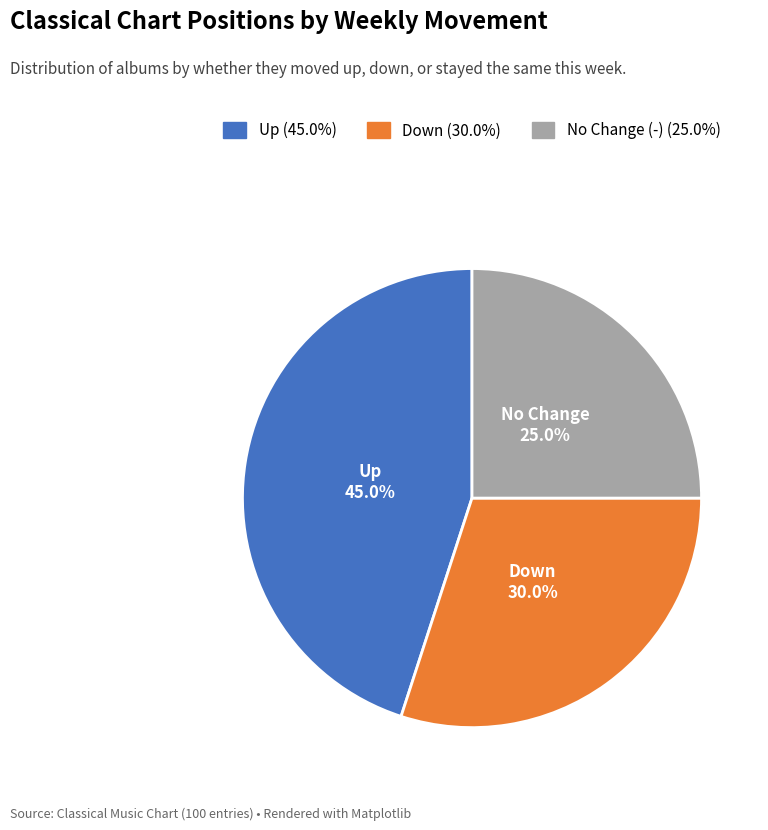

Does any single category account for the majority?

No